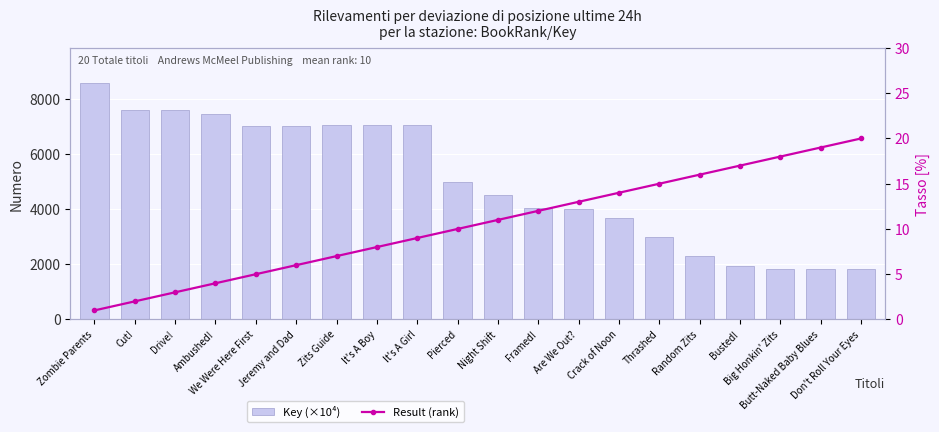

Which series has the widest spread of values?

Key (×10⁴)